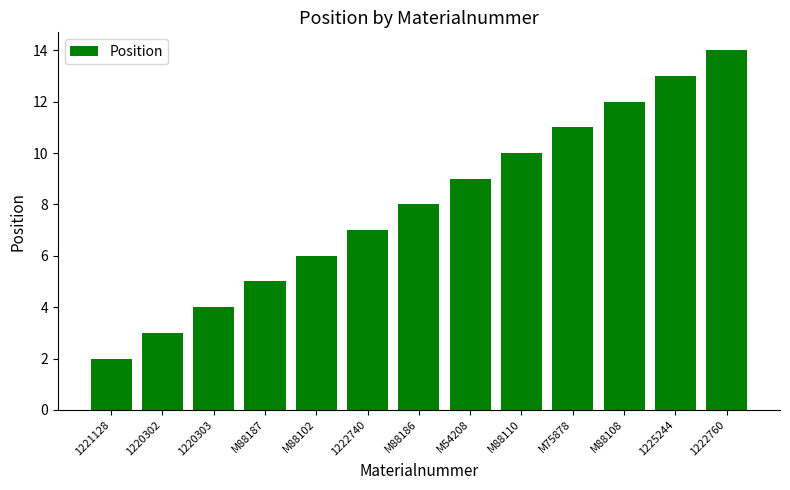

Reading right to left, what are all the values shown in this chart?

1222760=14	1225244=13	M88108=12	M75878=11	M88110=10	M54208=9	M88186=8	1222740=7	M88102=6	M88187=5	1220303=4	1220302=3	1221128=2